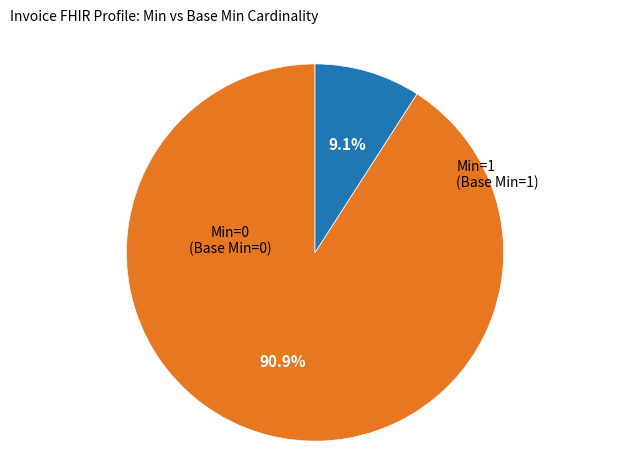

To the nearest percent, what is the difference between the largest and smallest slice percentages?

82%